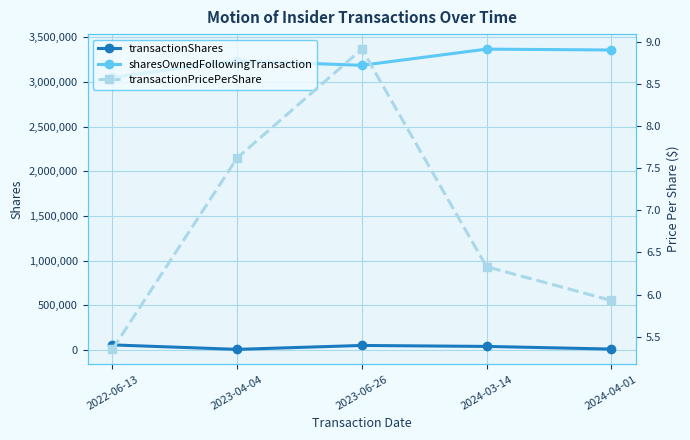

What is the difference between the maximum and minimum values in the transactionPricePerShare series?

3.6